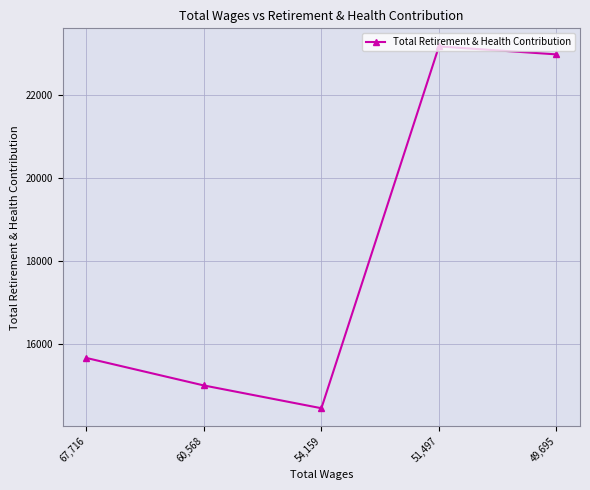

Reading left to right, transcribe all the data shown in this chart.

15661	14998	14449	23168	22976